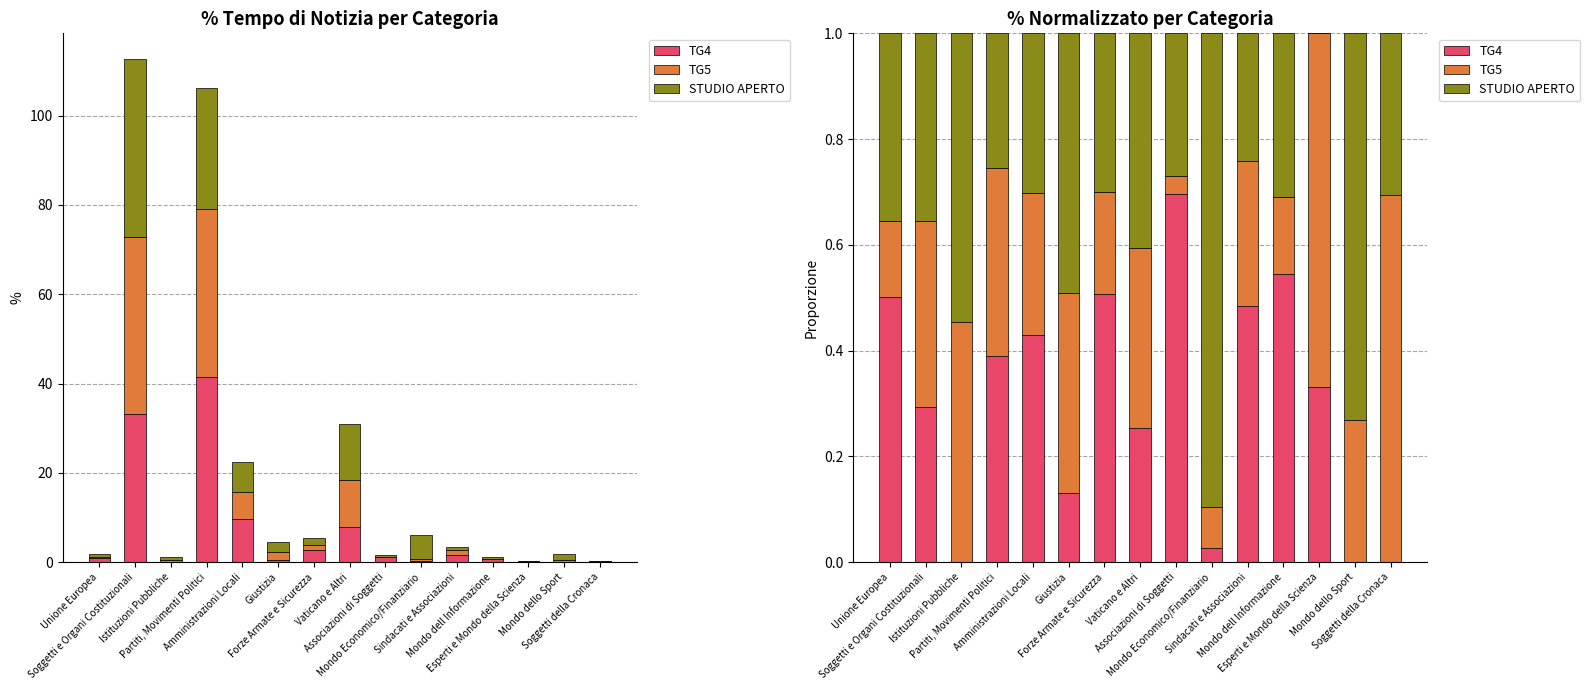

Rank the series at Mondo dell Informazione from highest to lowest value.

TG4, STUDIO APERTO, TG5